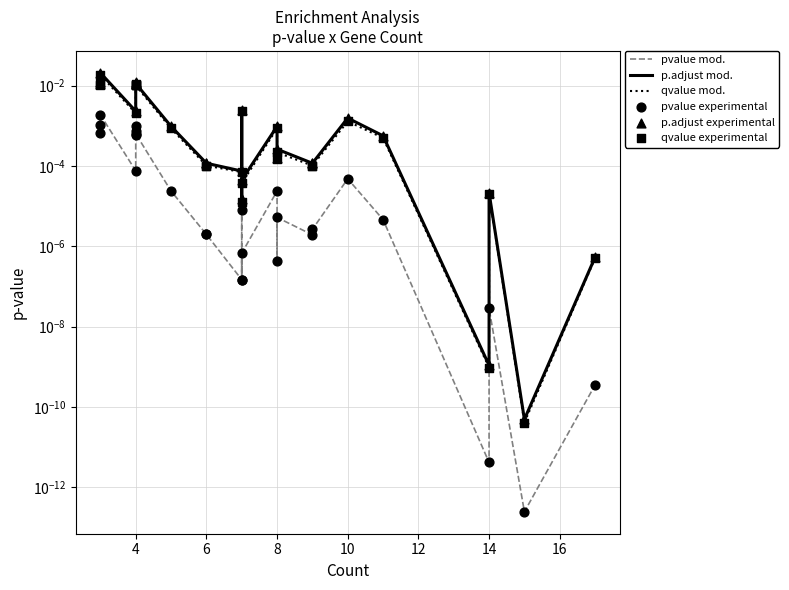

Which series contains the lowest Y value?

pvalue mod.